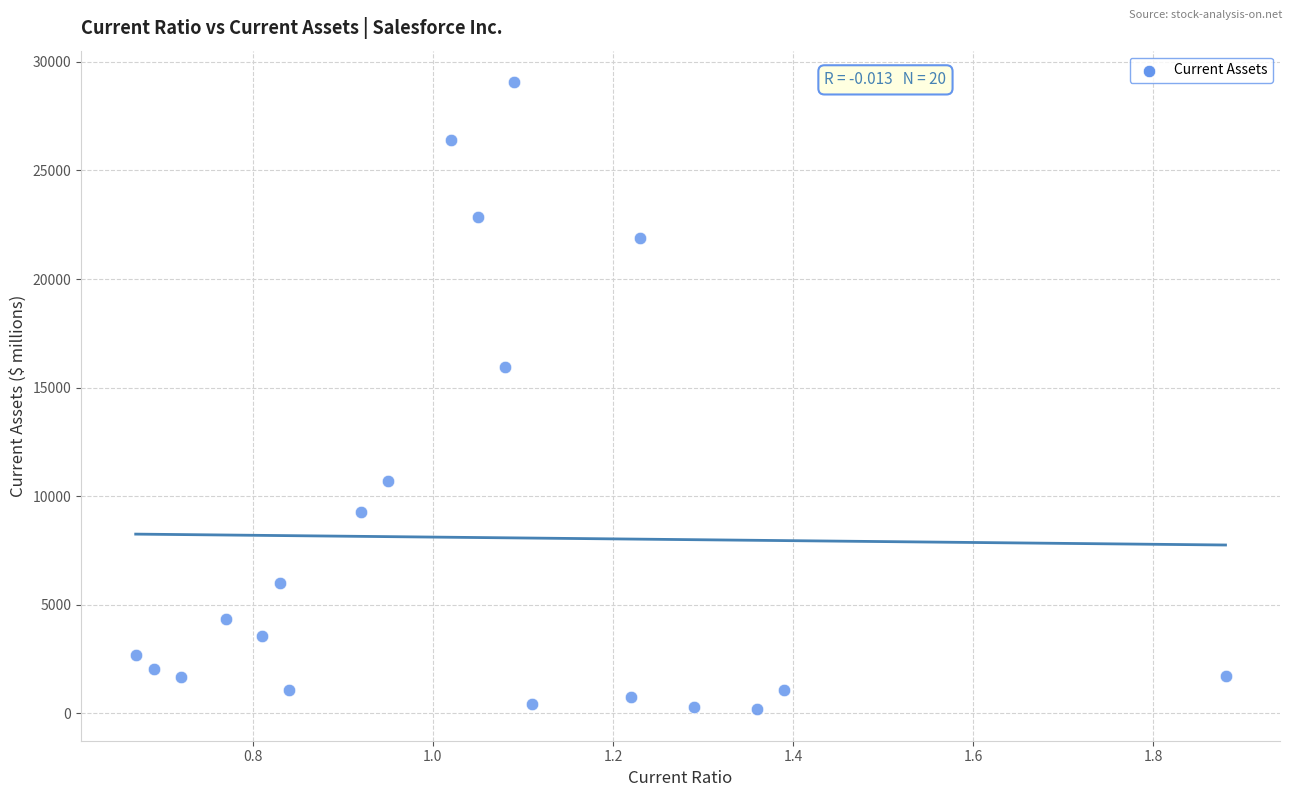

What is the range of Y values (max minus min)?

28895